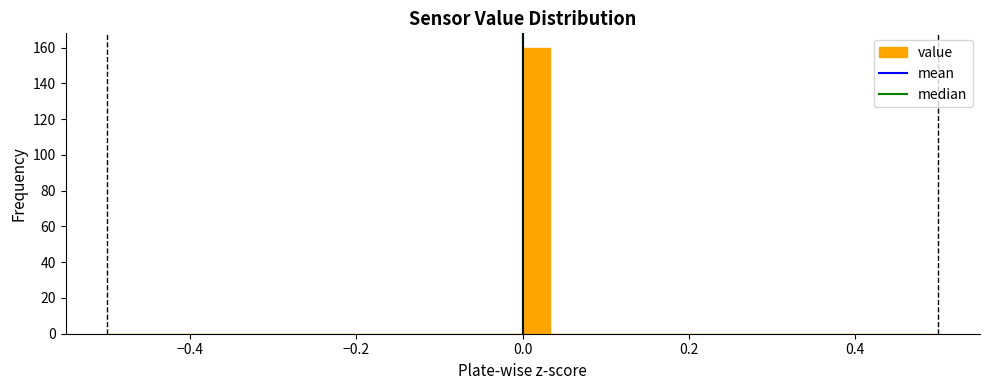

Around what value on the x-axis is the tallest bar? Give the approximate position of its centre, as read against the axis.

0.02